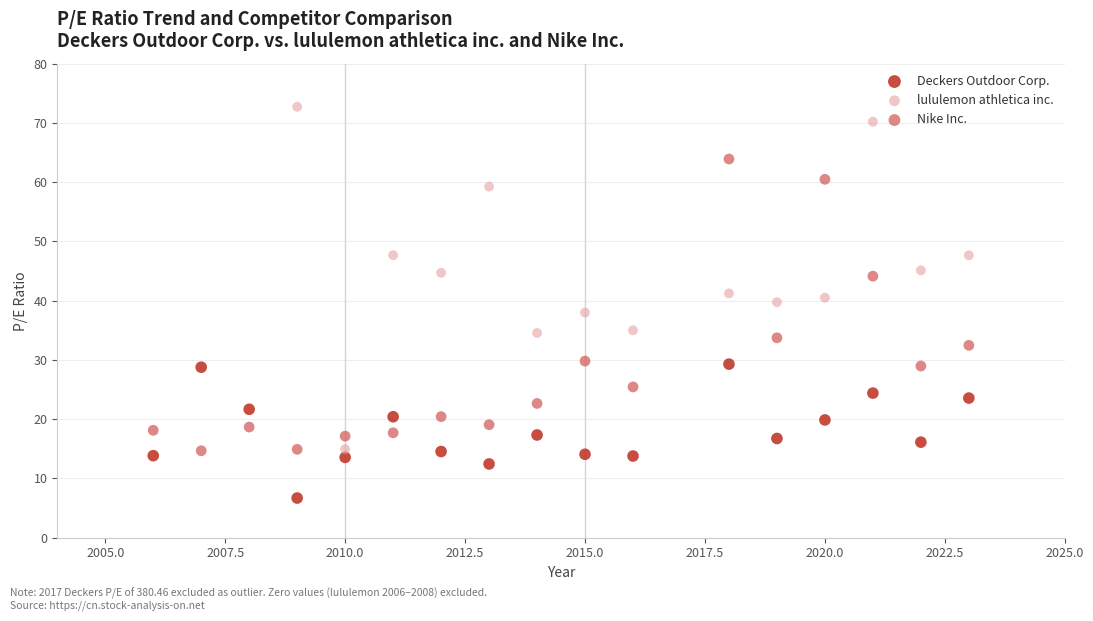

Which series has the widest spread of Y values?

lululemon athletica inc.